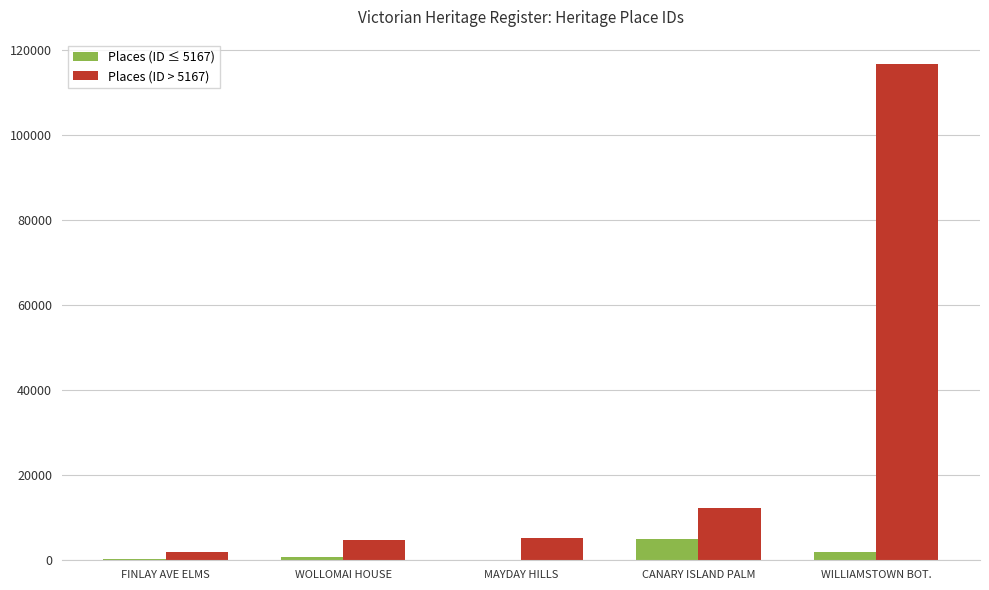

Which category has the highest value across all series?

WILLIAMSTOWN BOT.